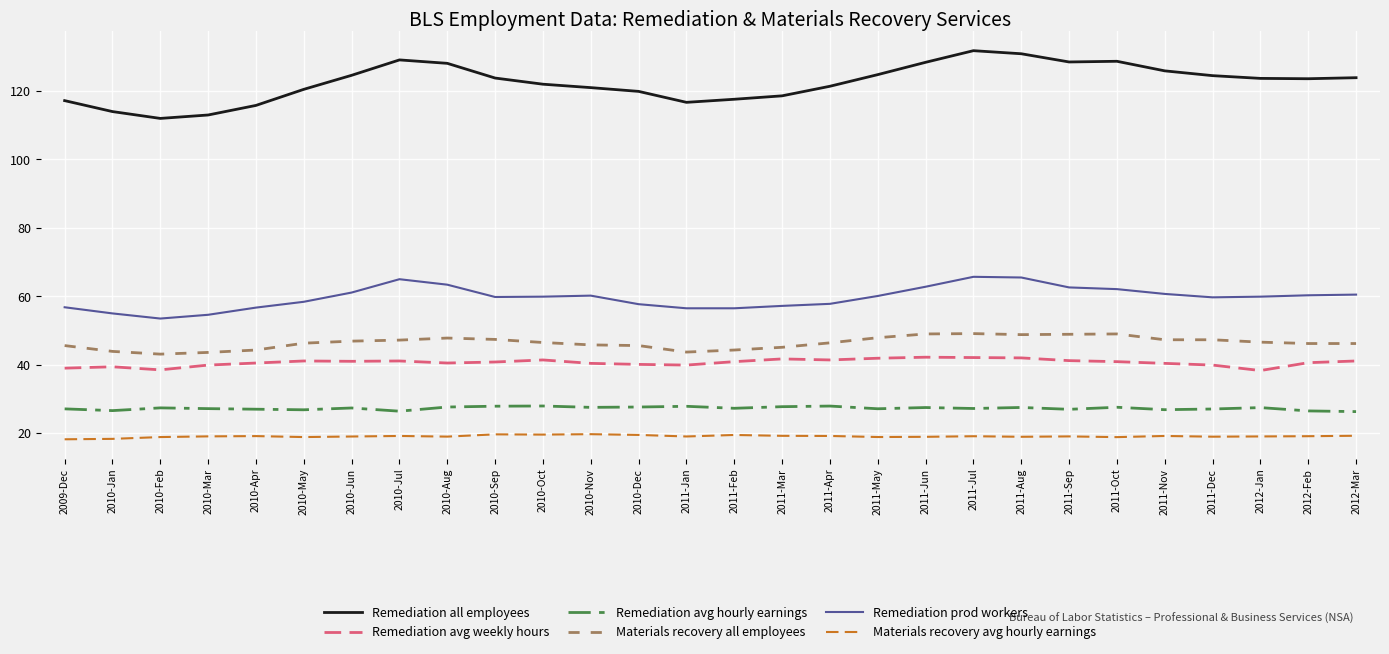

What is the average value of the Materials recovery all employees series?

46.4